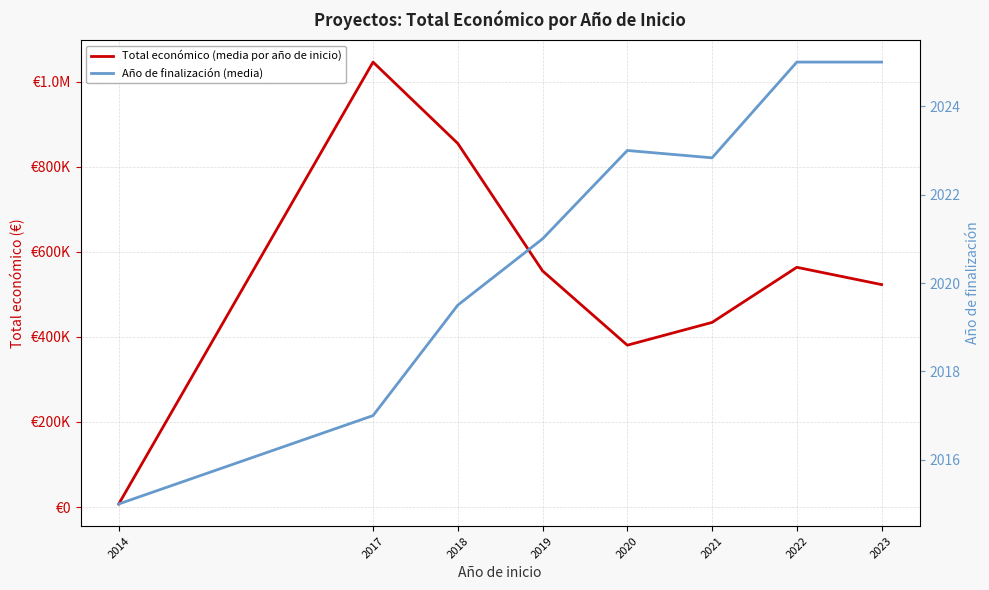

Which category has the lowest value across all series?

2014